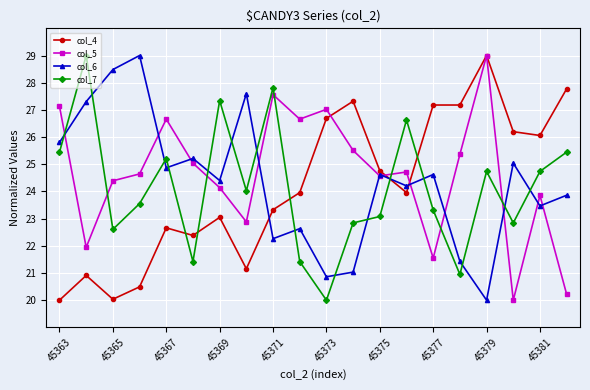

What is the value of the col_6 point at the 15th from the left?

24.6